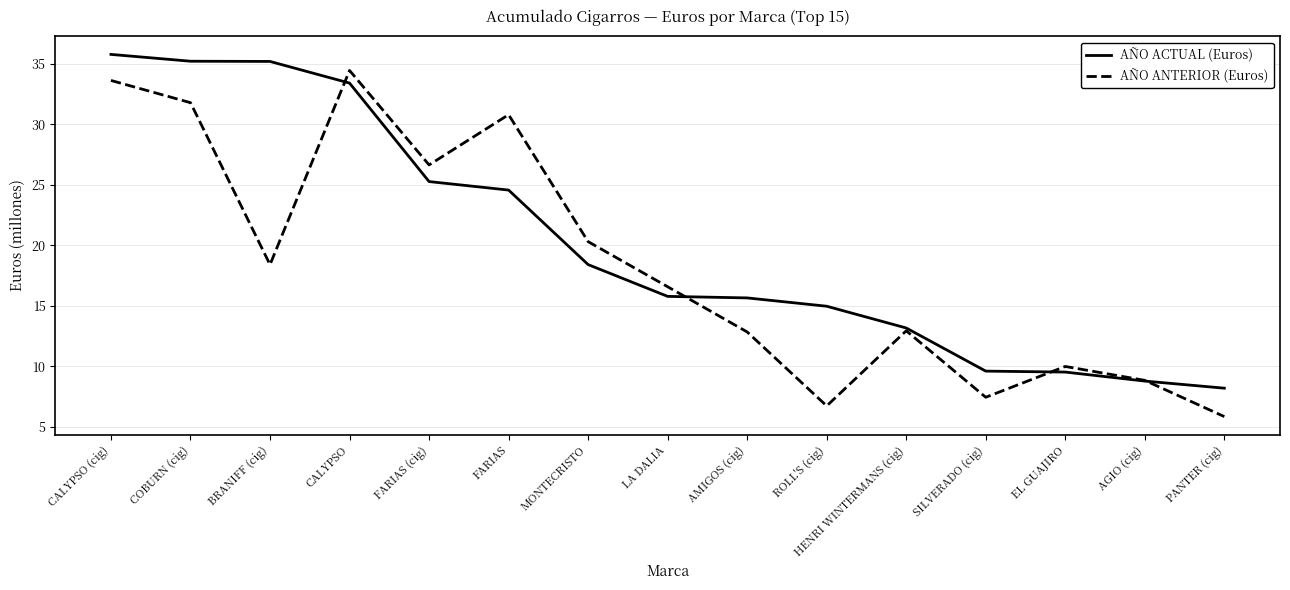

What position from the left is SILVERADO (cig)?

12